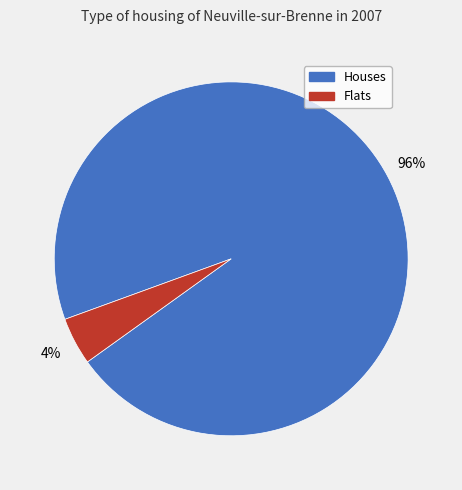

Is it true that Houses is 96% of the pie?

True